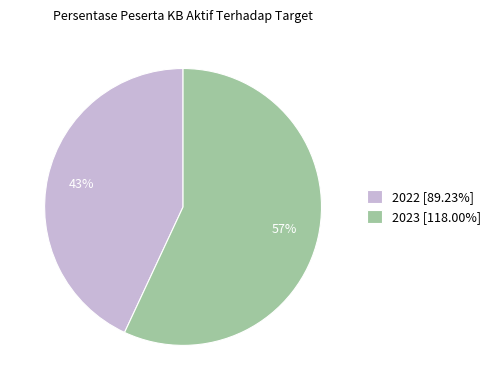

To the nearest percent, what is the difference between the largest and smallest slice percentages?

14%